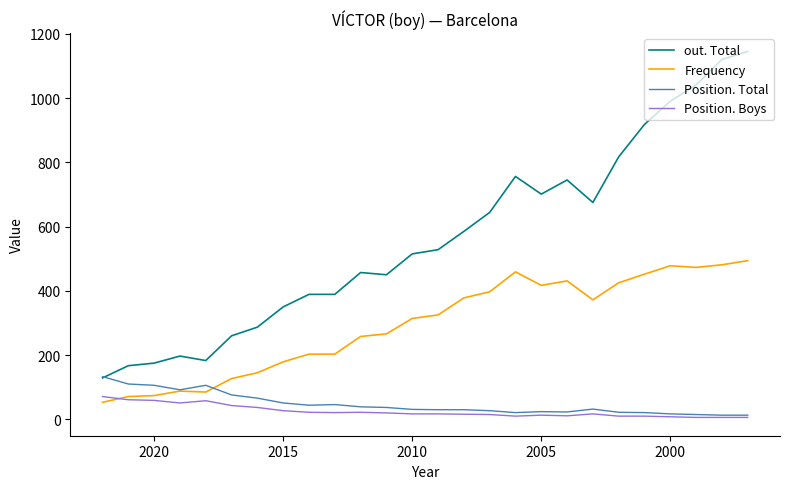

How many lines are shown in the chart?

4